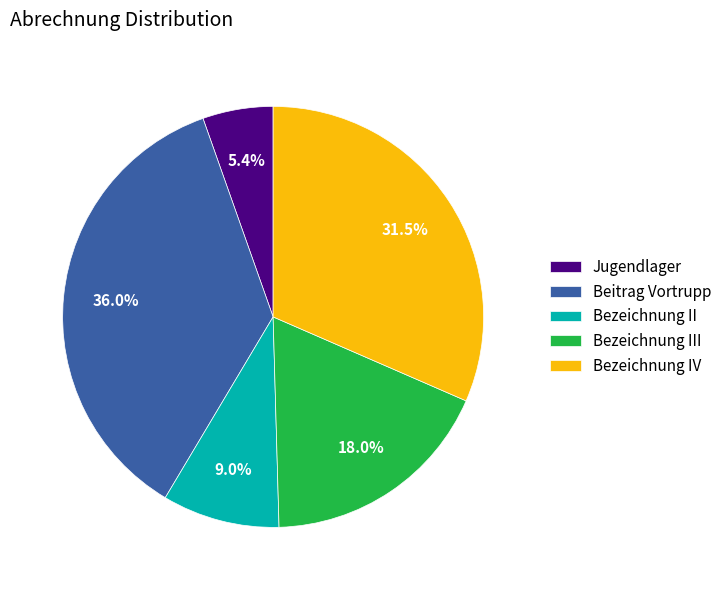

How many segments does this pie chart have?

5